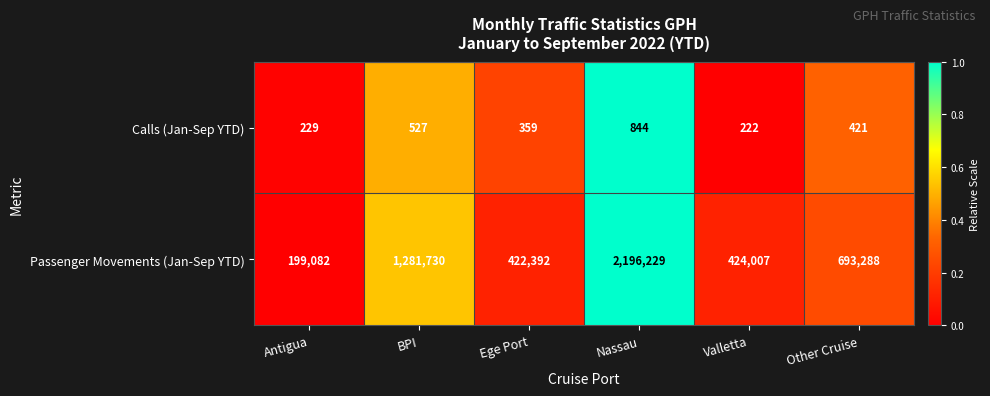

At which category is the sum across all series the highest?

Nassau